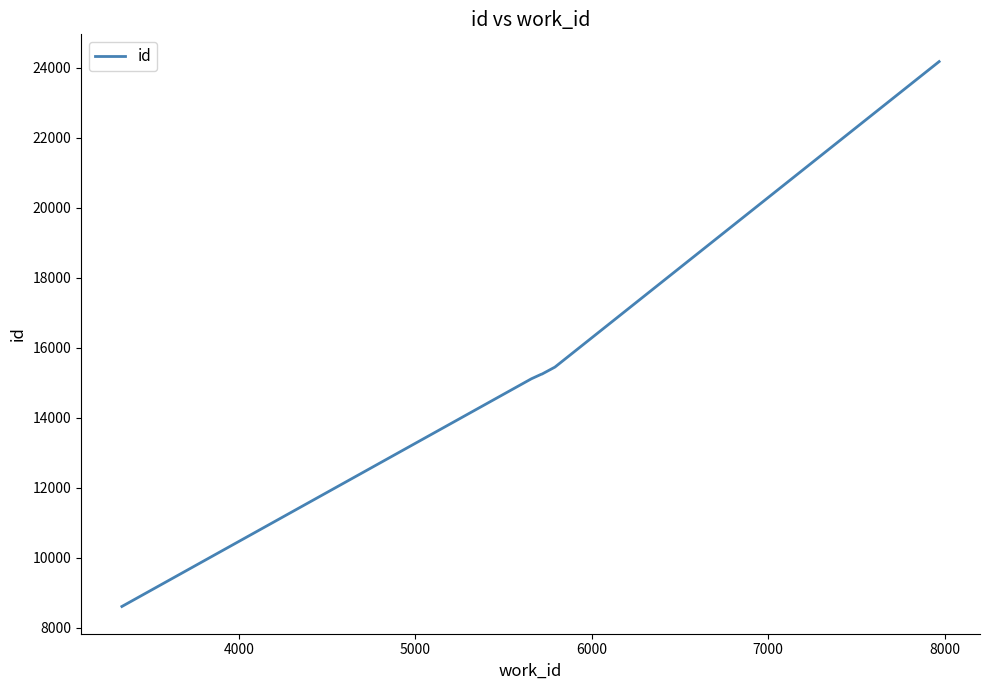

What is the smallest value displayed?

8607